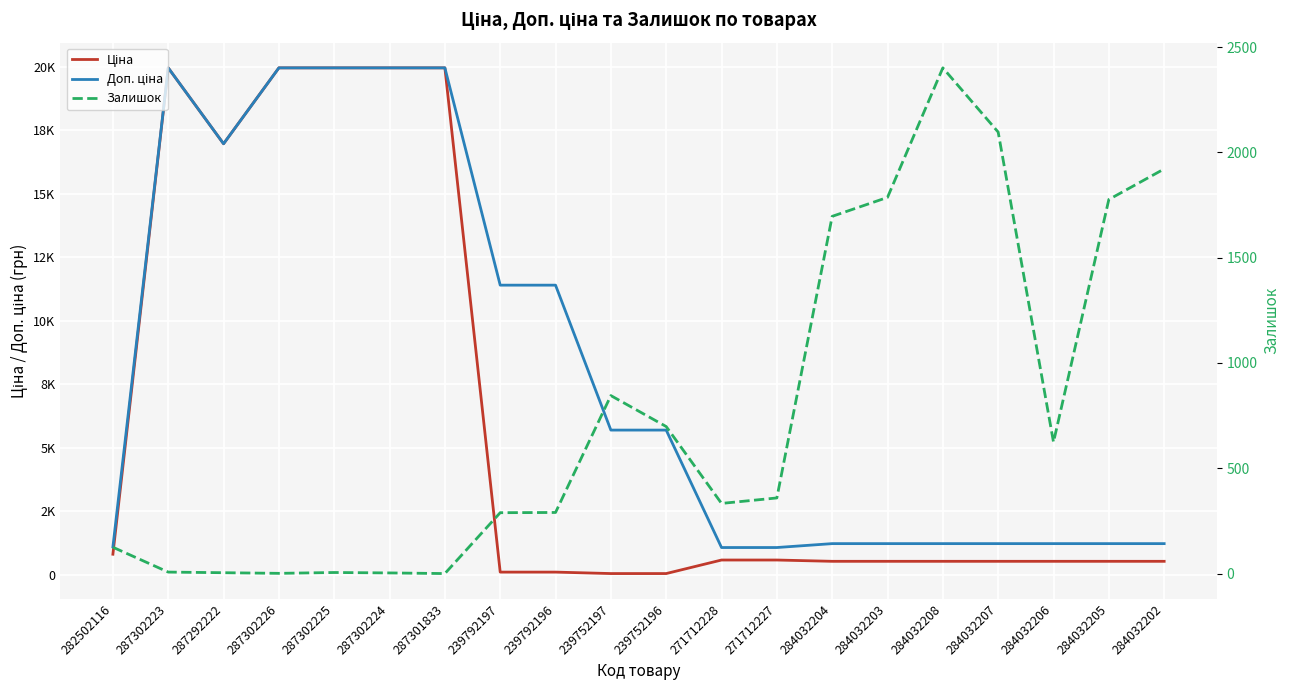

The value of Залишок at 284032206 is 624.0. True or false?

True